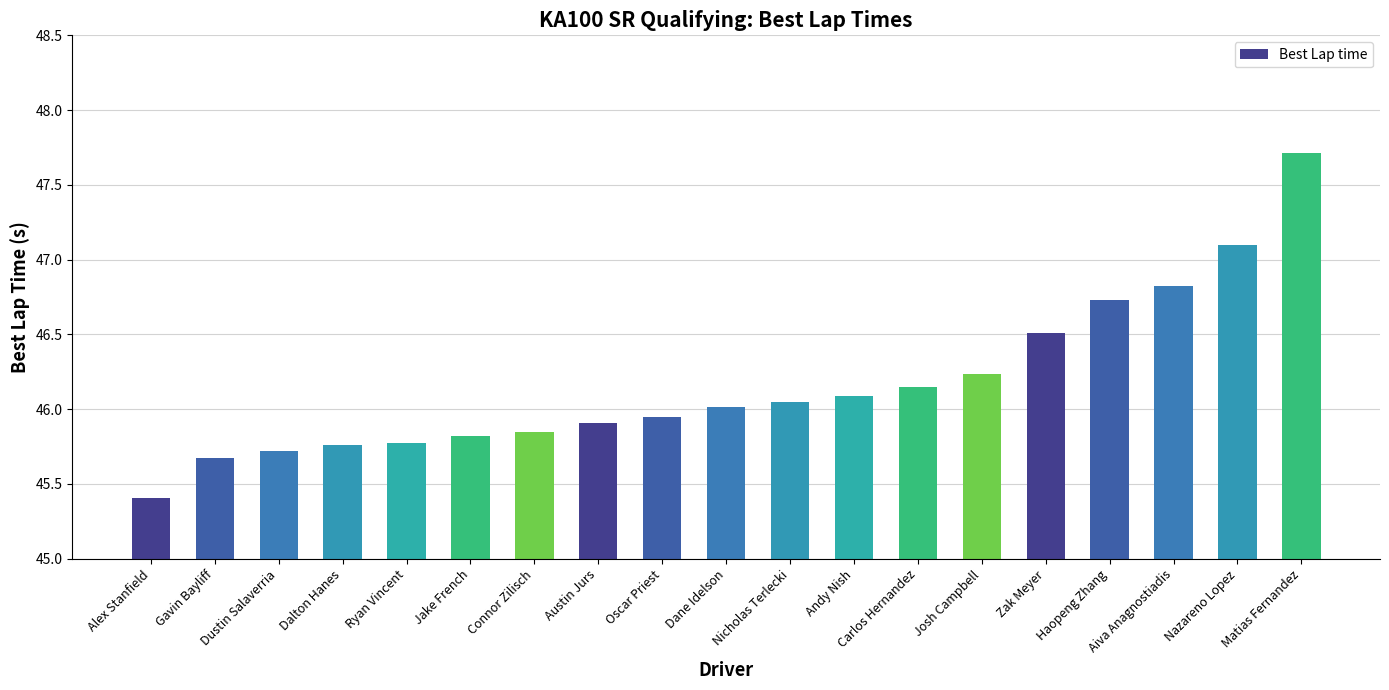

Where is the data nearest to the value 46?

Dane Idelson